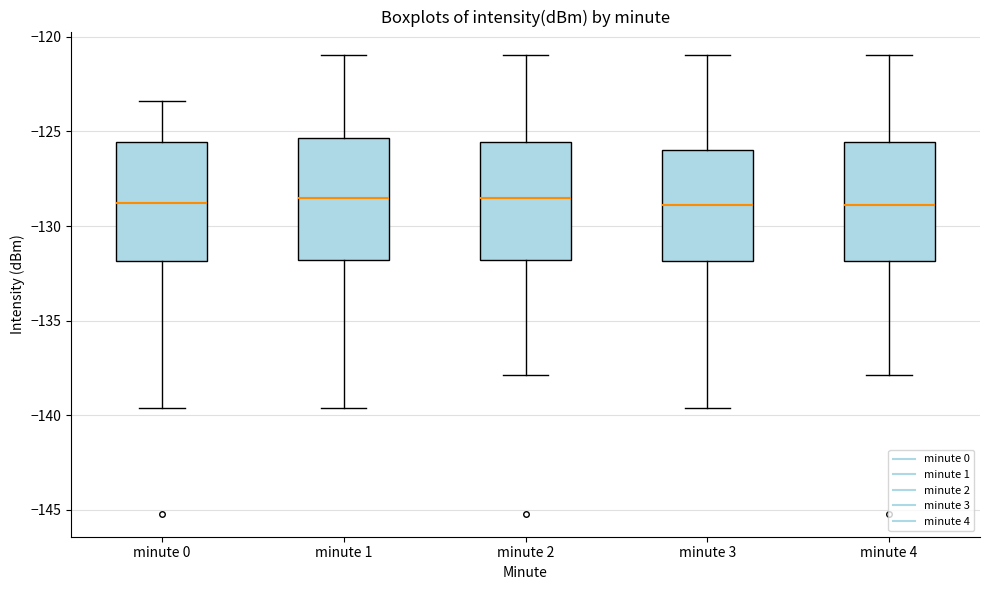

Reading left to right, transcribe this box plot: for each box, give where its median line is, the range the box spans, and where its two whiskers end, as read against the y-axis. The values are not printed on the chart, so give them approximately, as read against the axis.

minute 0: median -129.0, box -132.0 to -125.5, whiskers -139.5 to -123.5
minute 1: median -128.5, box -132.0 to -125.5, whiskers -139.5 to -121.0
minute 2: median -128.5, box -132.0 to -125.5, whiskers -138.0 to -121.0
minute 3: median -129.0, box -132.0 to -126.0, whiskers -139.5 to -121.0
minute 4: median -129.0, box -132.0 to -125.5, whiskers -138.0 to -121.0